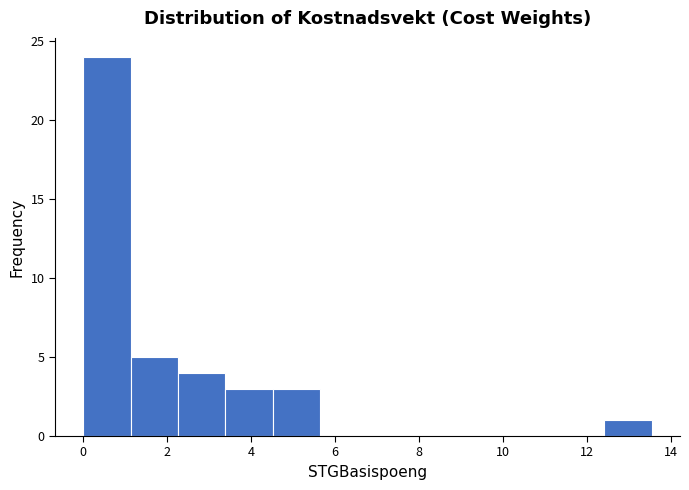

Over which range of the x-axis is the bar tallest?

0.0 to 1.2